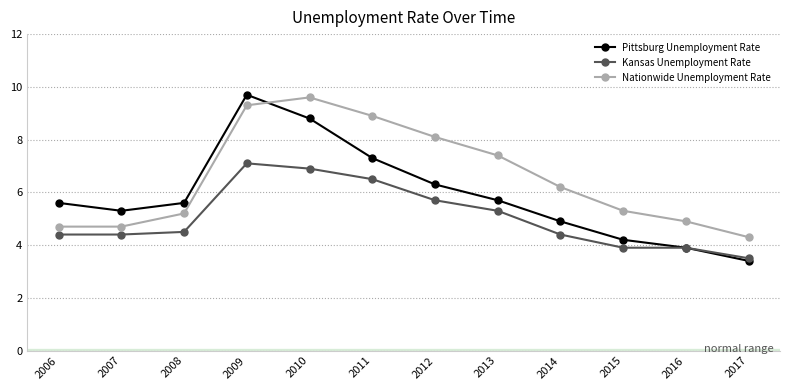

Is this an area chart (filled region under the line)?

No